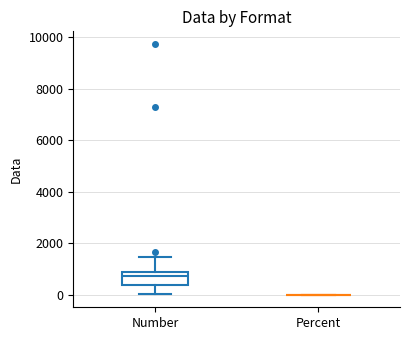

Reading left to right, transcribe this box plot: for each box, give where its median line is, the range the box spans, and where its two whiskers end, as read against the y-axis. The values are not printed on the chart, so give them approximately, as read against the axis.

Number: median 800 (just below the box's upper edge), box 400 to 800, whiskers 0 to 1400
Percent: box collapsed to a line at 0, whiskers 0 to 0